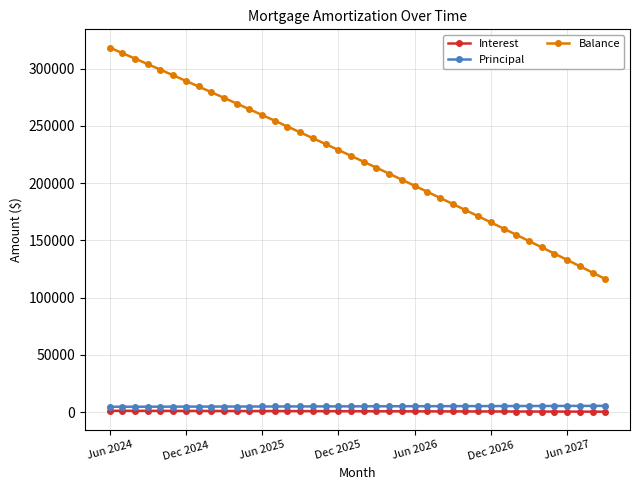

How many distinct data groups are displayed?

3